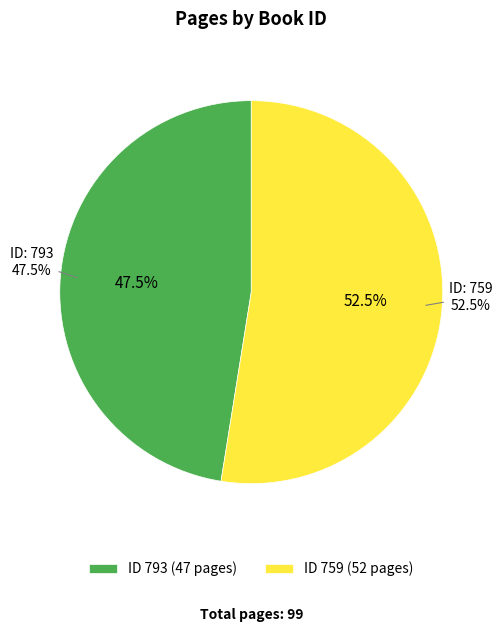

Rank the categories by value from lowest to highest.

793, 759